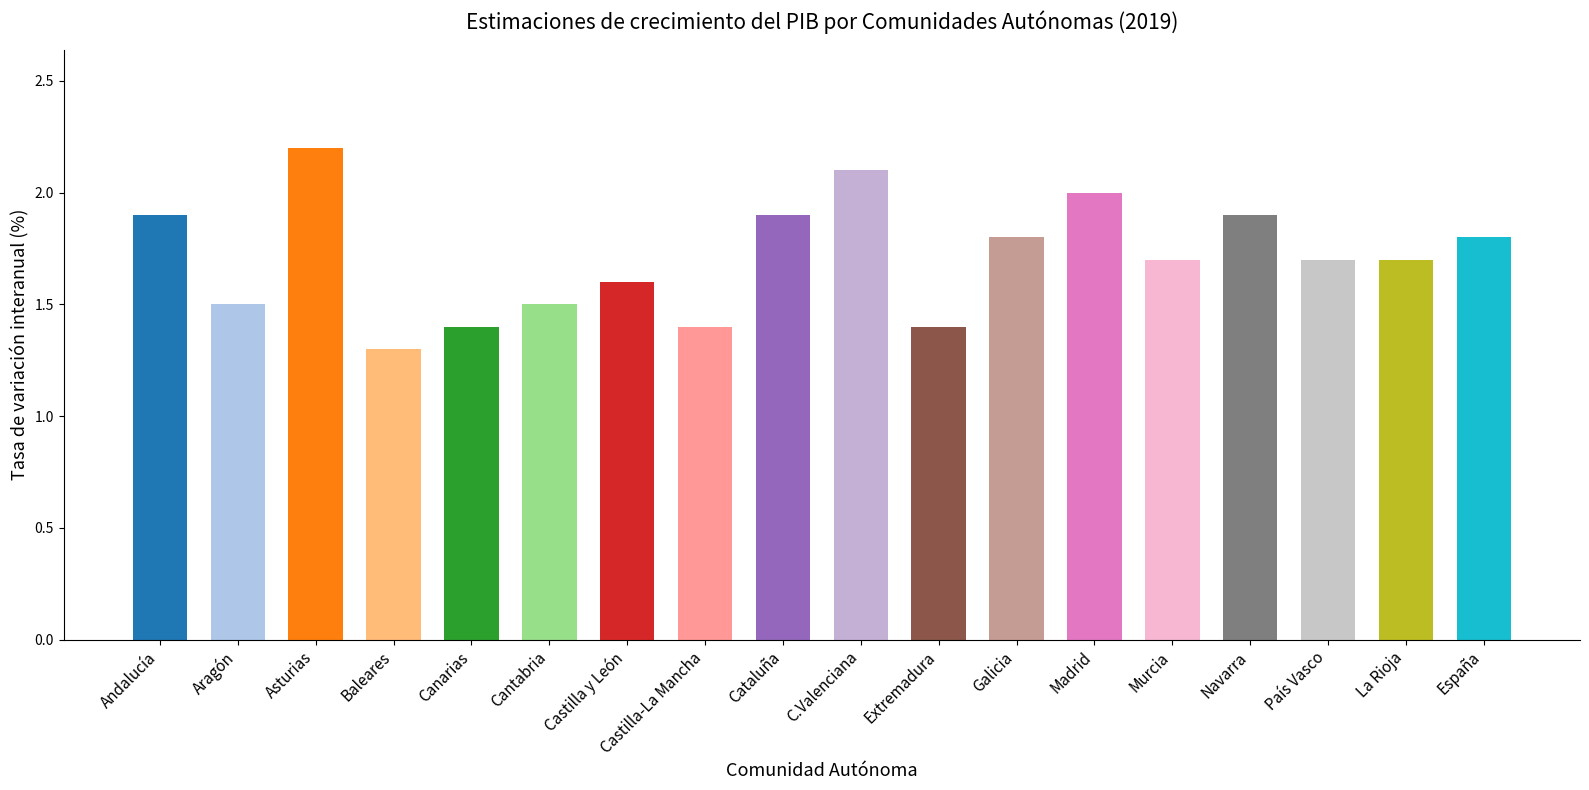

Are the bars grouped side by side (vs. stacked)?

No